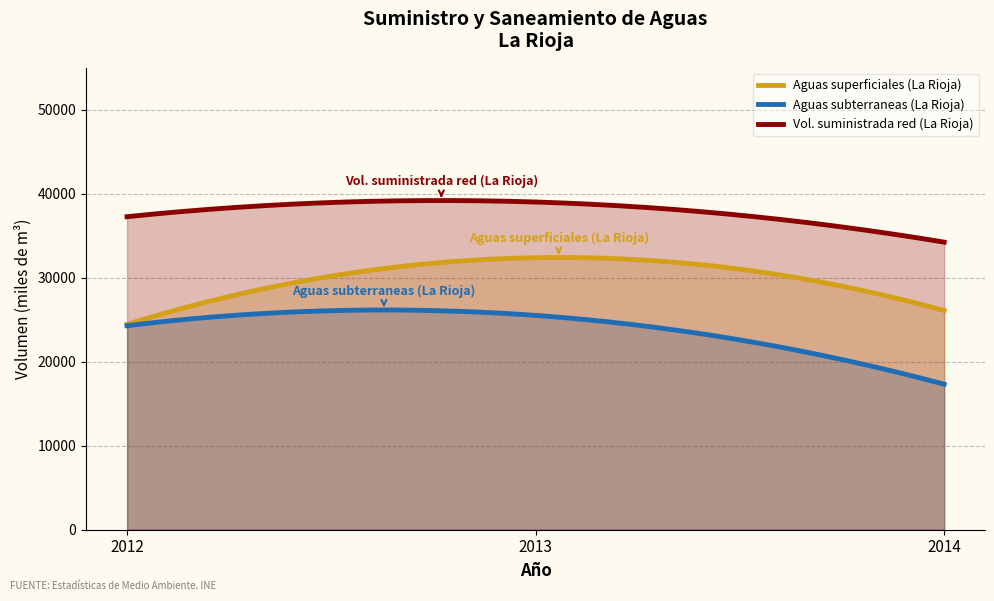

True or false: Vol. suministrada red (La Rioja) has a value of 37274 at 2012.

True